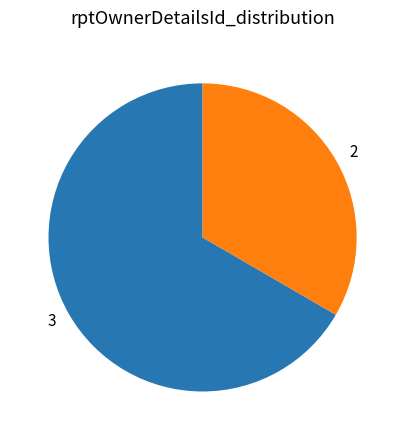

What is the ratio of the value at 3 to the value at 2?

2.0